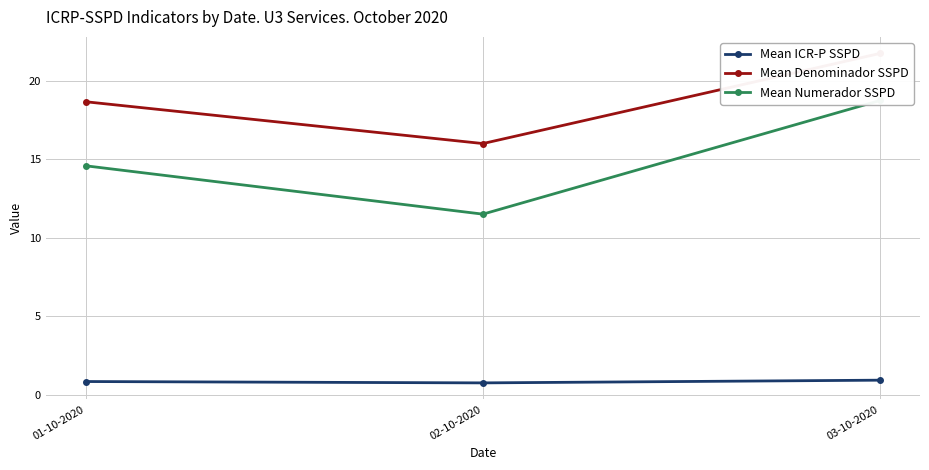

What is the total value across all series at 01-10-2020?

34.1